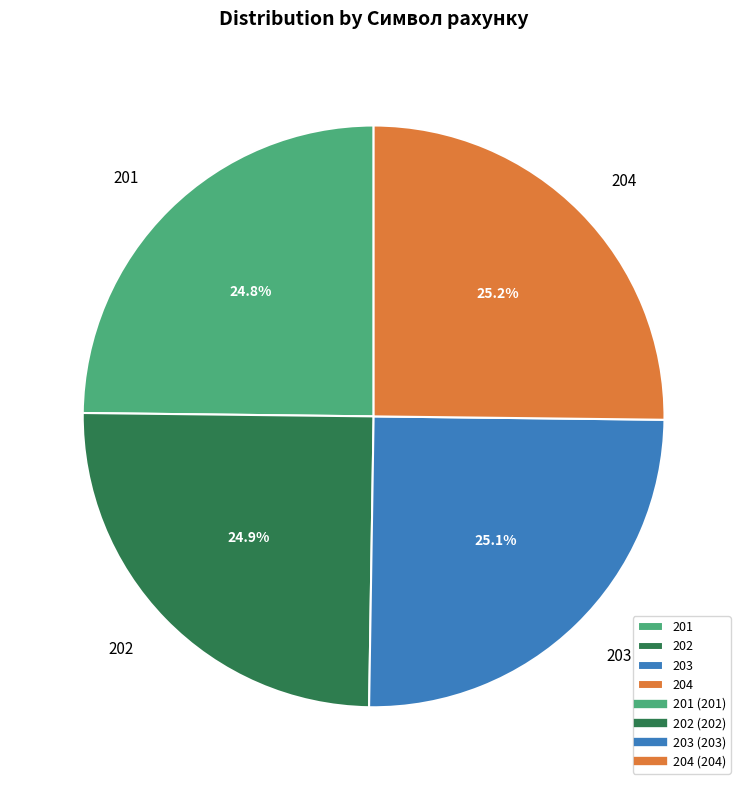

How many slices are in this pie chart?

4